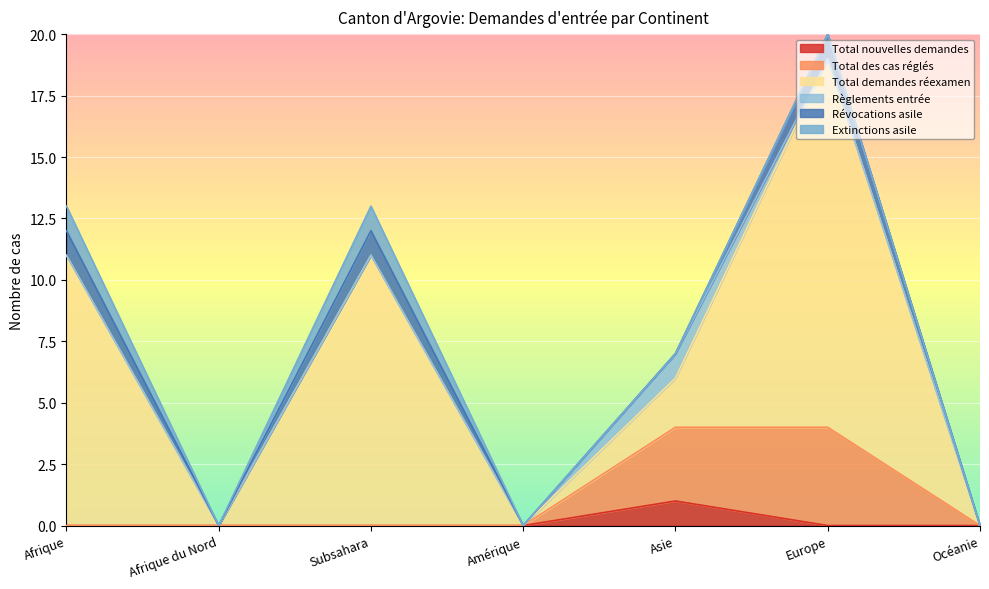

Reading left to right, list all the values displayed in this chart.

Total nouvelles demandes: Afrique=0	Afrique du Nord=0	Subsahara=0	Amérique=0	Asie=1	Europe=0	Océanie=0
Total des cas réglés: Afrique=0	Afrique du Nord=0	Subsahara=0	Amérique=0	Asie=3	Europe=4	Océanie=0
Total demandes réexamen: Afrique=11	Afrique du Nord=0	Subsahara=11	Amérique=0	Asie=2	Europe=15	Océanie=0
Règlements entrée: Afrique=0	Afrique du Nord=0	Subsahara=0	Amérique=0	Asie=1	Europe=0	Océanie=0
Révocations asile: Afrique=1	Afrique du Nord=0	Subsahara=1	Amérique=0	Asie=0	Europe=1	Océanie=0
Extinctions asile: Afrique=1	Afrique du Nord=0	Subsahara=1	Amérique=0	Asie=0	Europe=0	Océanie=0